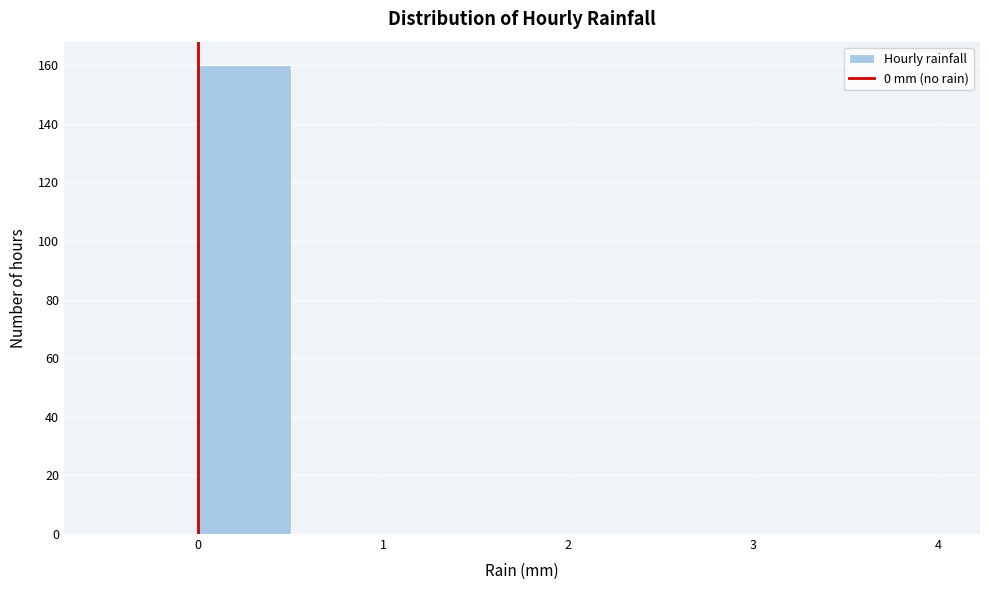

Over which range of the x-axis is the bar tallest?

0.0 to 0.5